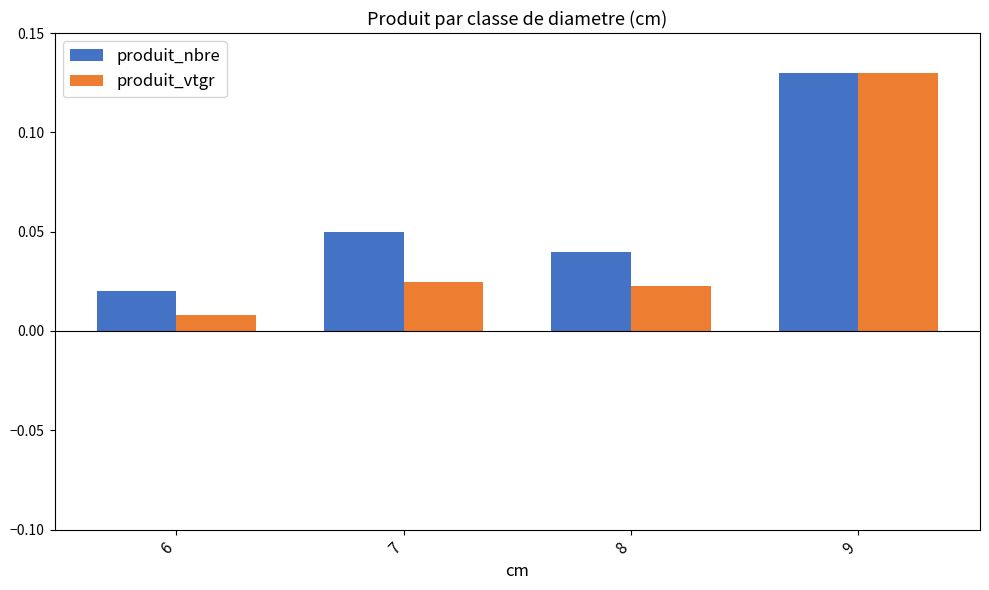

Which series has the largest range (max minus min)?

produit_vtgr